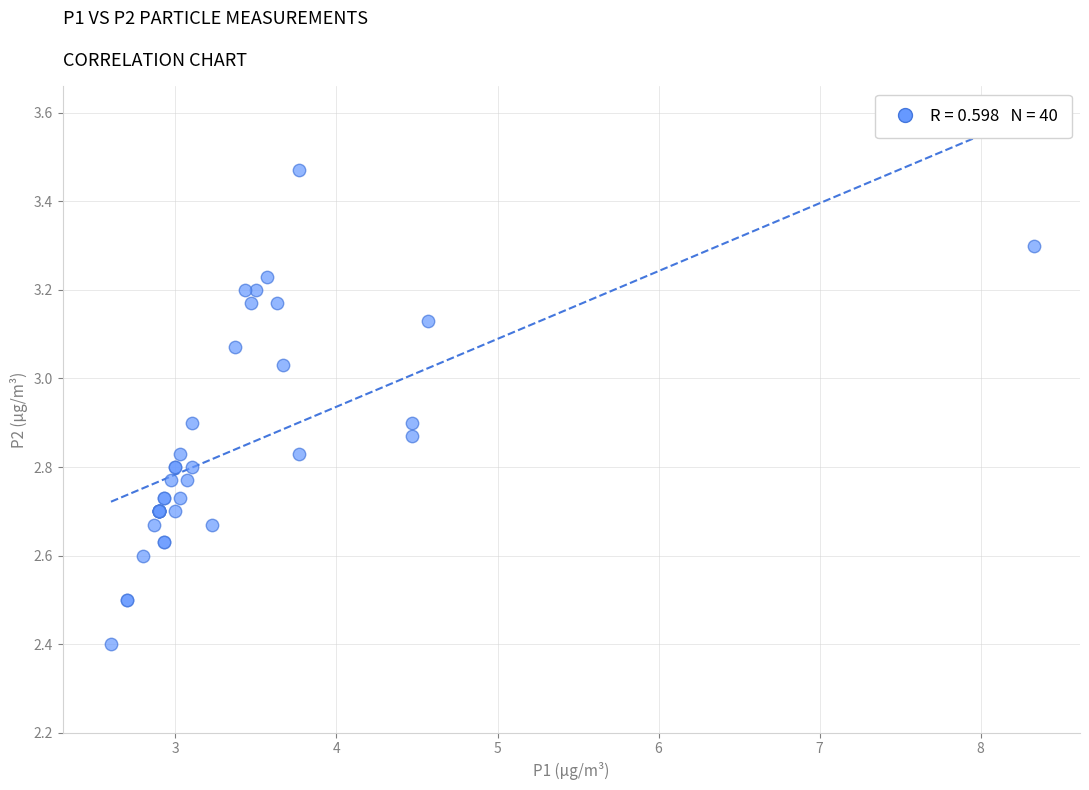

What Y value in the scatter plot is closest to 2?

2.4